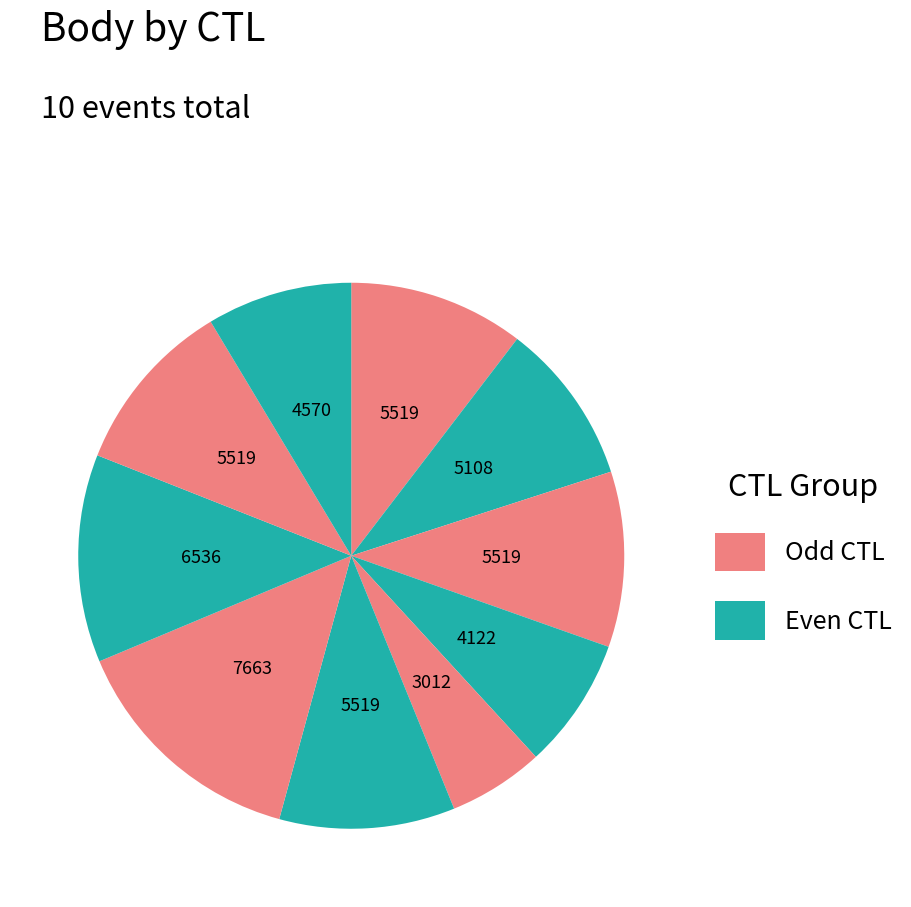

Count the number of slices in the pie.

10